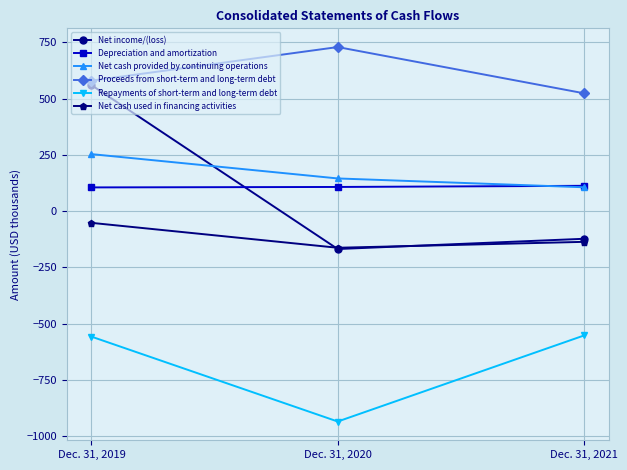

Which series has the largest range (max minus min)?

Net income/(loss)